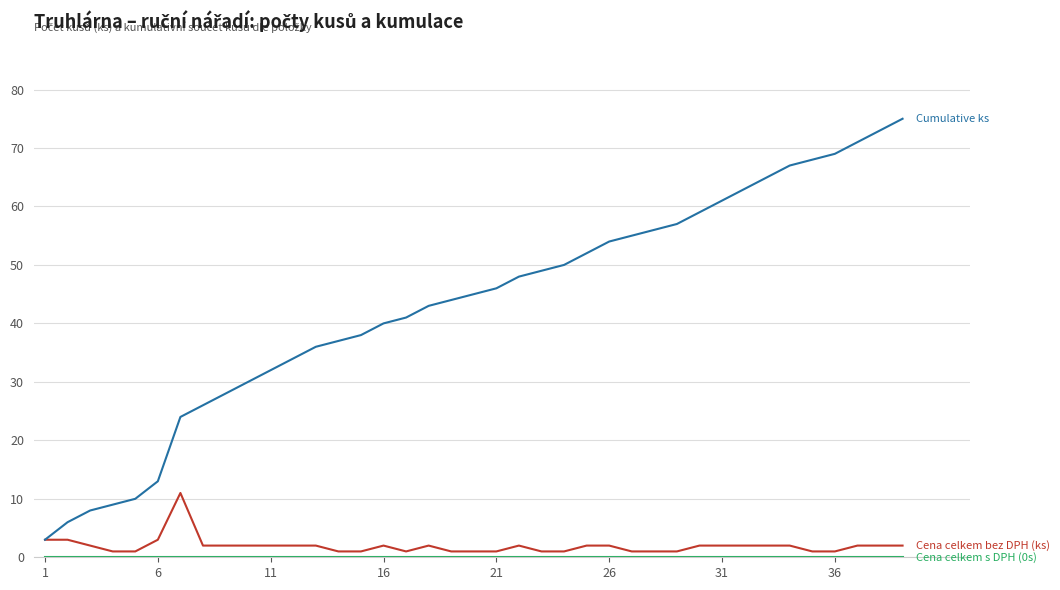

What is the maximum value shown in the chart?

75